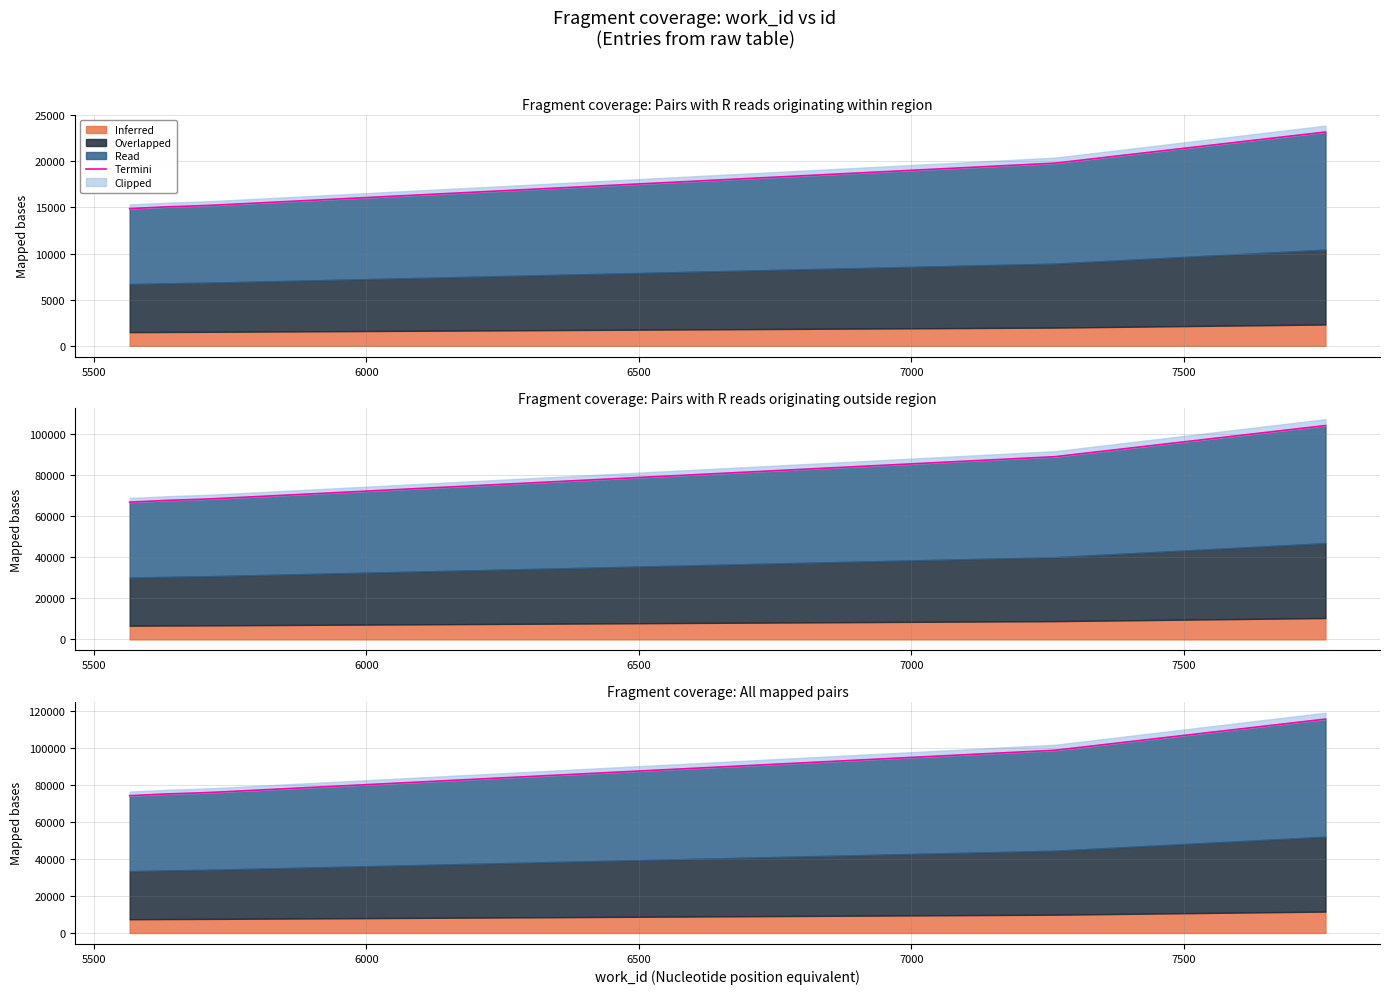

Reading left to right, list all the values displayed in this chart.

74375	75320	75785	75955	76275	76300	99010	115865